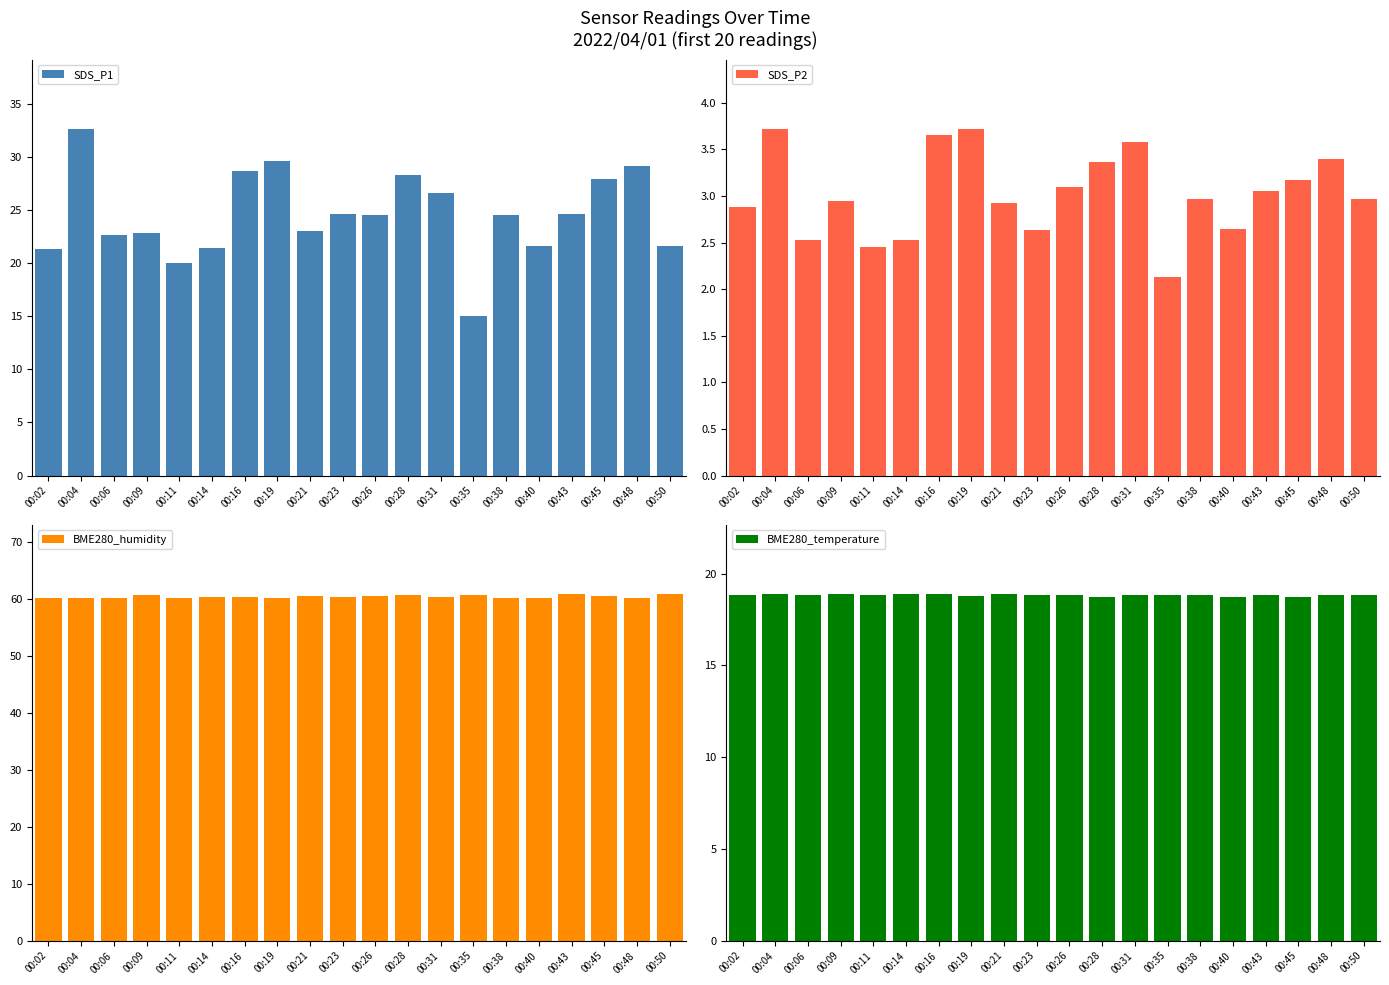

What is the difference between the maximum and minimum values in the BME280_temperature series?

0.2